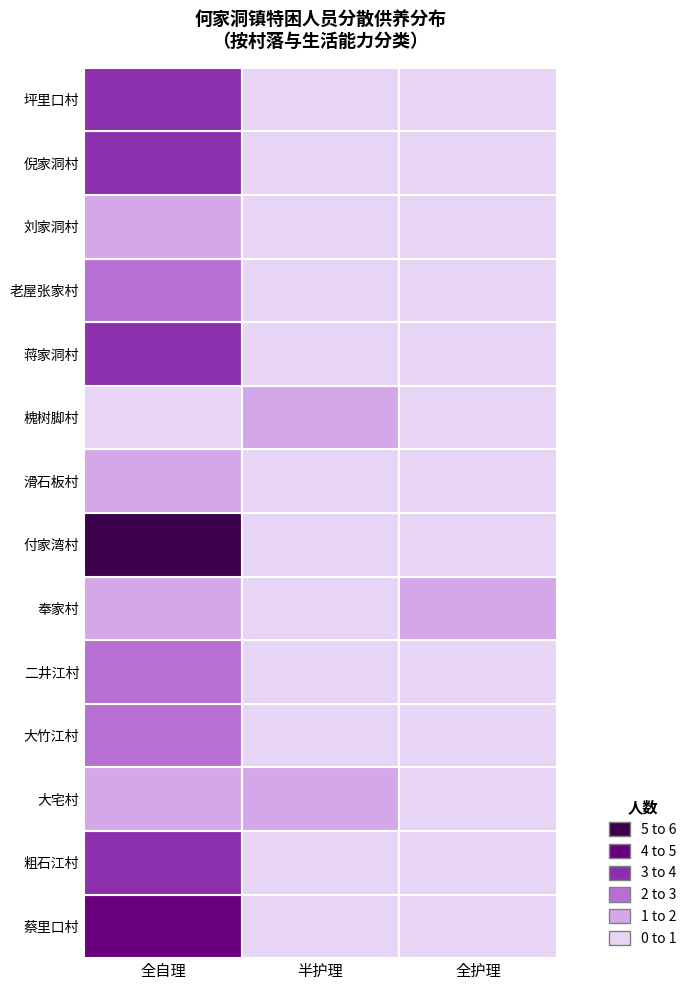

What value does the 蒋家洞村 series have at 全自理?

3